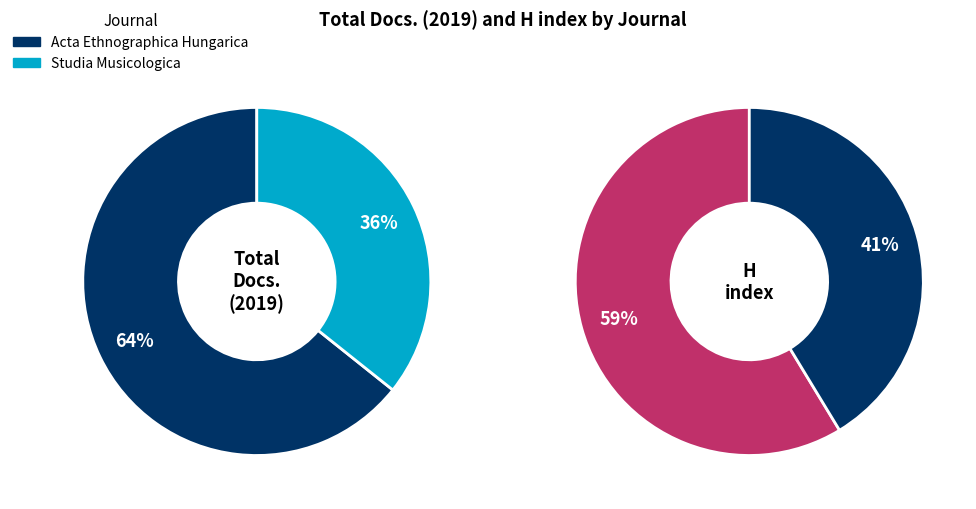

To the nearest percent, what is the combined percentage of Studia Musicologica and Acta Ethnographica Hungarica?

100%